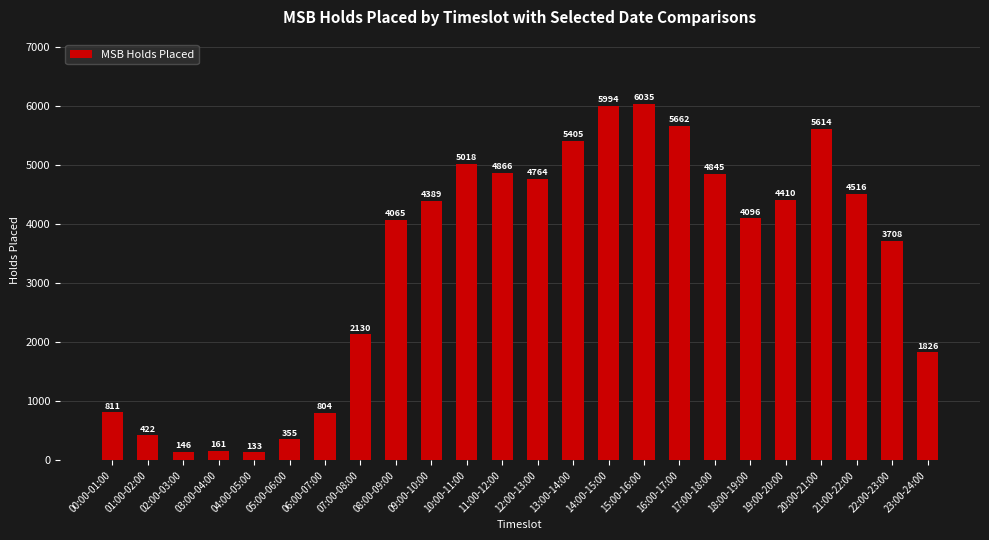

Rank the categories by value from lowest to highest.

04:00-05:00, 02:00-03:00, 03:00-04:00, 05:00-06:00, 01:00-02:00, 06:00-07:00, 00:00-01:00, 23:00-24:00, 07:00-08:00, 22:00-23:00, 08:00-09:00, 18:00-19:00, 09:00-10:00, 19:00-20:00, 21:00-22:00, 12:00-13:00, 17:00-18:00, 11:00-12:00, 10:00-11:00, 13:00-14:00, 20:00-21:00, 16:00-17:00, 14:00-15:00, 15:00-16:00